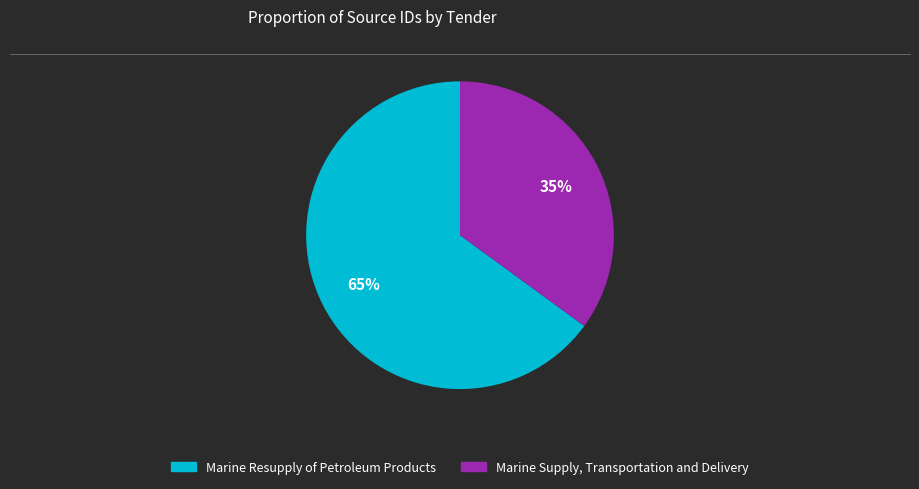

Combined, do Marine Resupply of Petroleum Products and Marine Supply, Transportation and Delivery account for over 50%?

Yes